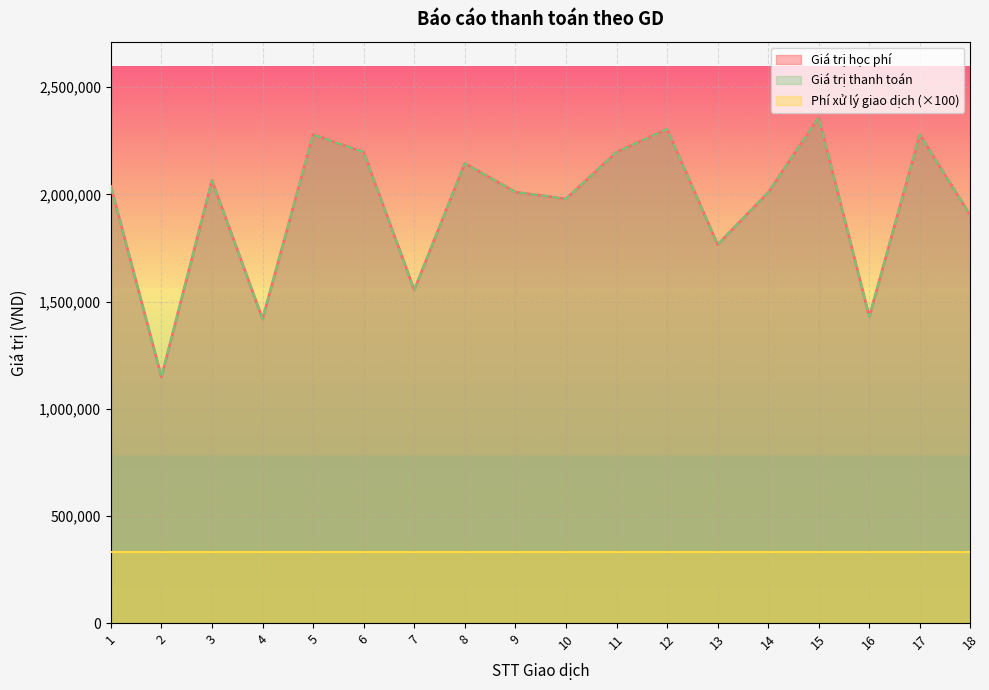

The Giá trị học phí series shows 1419000 at 4. True or false?

True